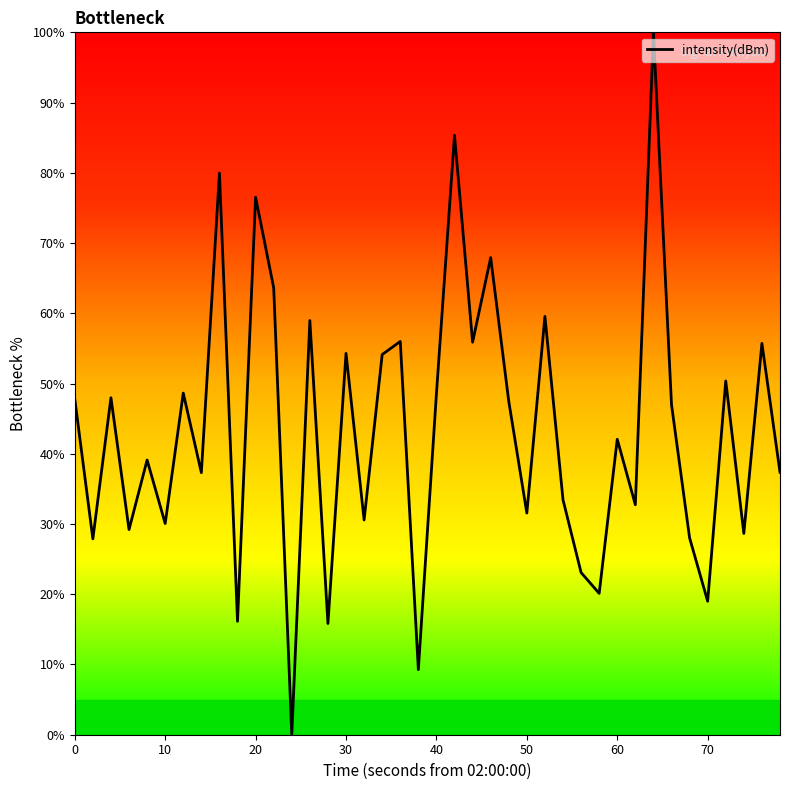

What is the greatest value displayed?

100.0